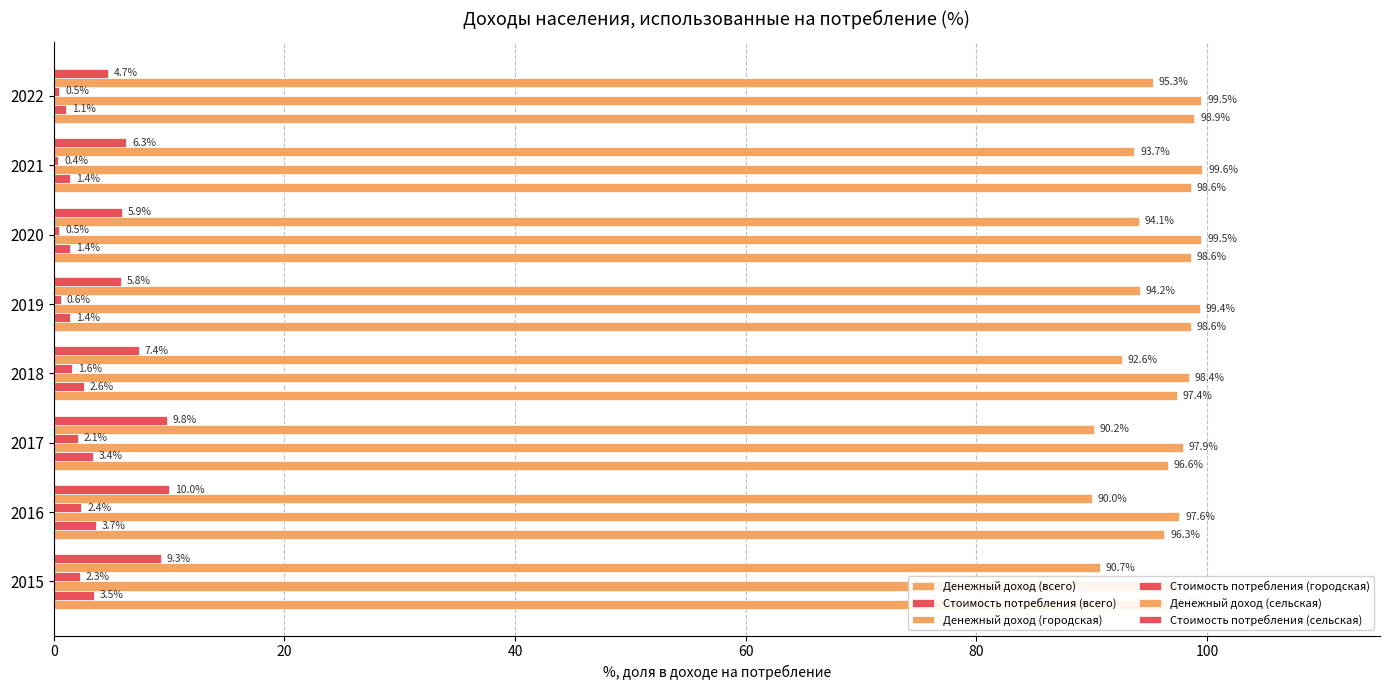

What is the average value of the Денежный доход (городская) series?

98.7